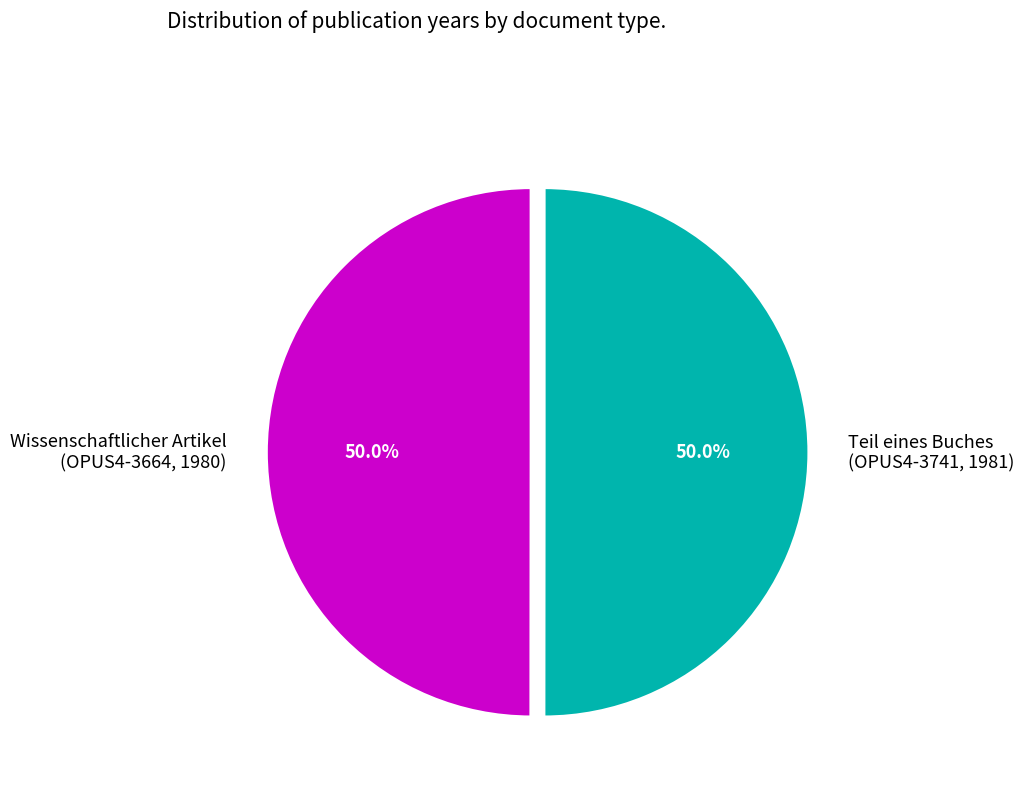

Do Teil eines Buches (OPUS4-3741, 1981) and Wissenschaftlicher Artikel (OPUS4-3664, 1980) together represent more than half of the pie?

Yes